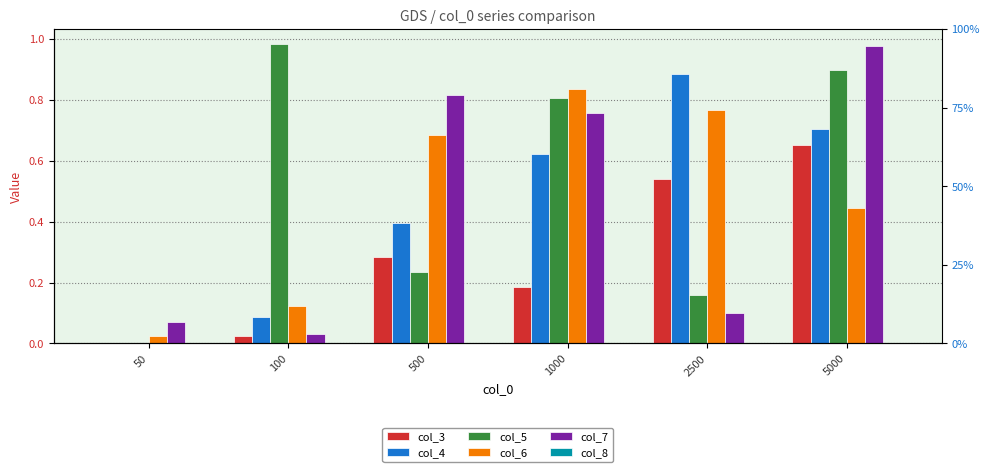

What are all the series names shown in the legend?

col_3, col_4, col_5, col_6, col_7, col_8